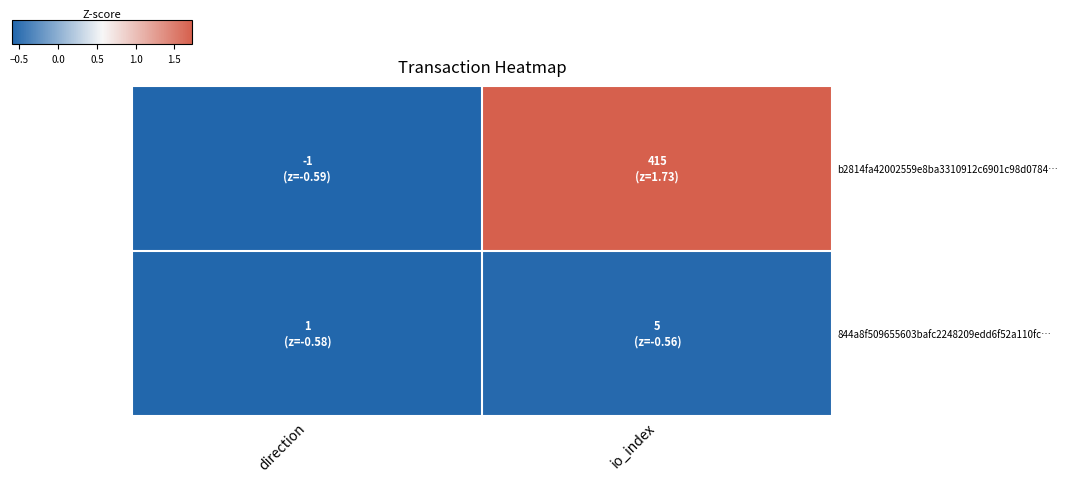

List the series in order of their peak value, lowest first.

844a8f509655603bafc2248209edd6f52a110fc…, b2814fa42002559e8ba3310912c6901c98d0784…